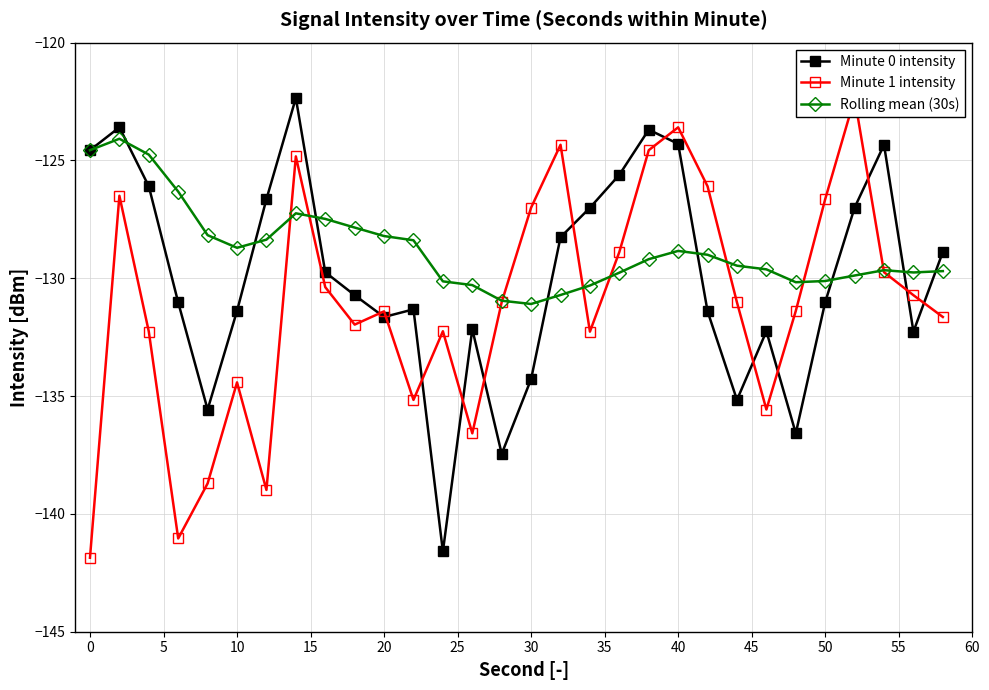

What is the total value across all series at 20?

-394.5